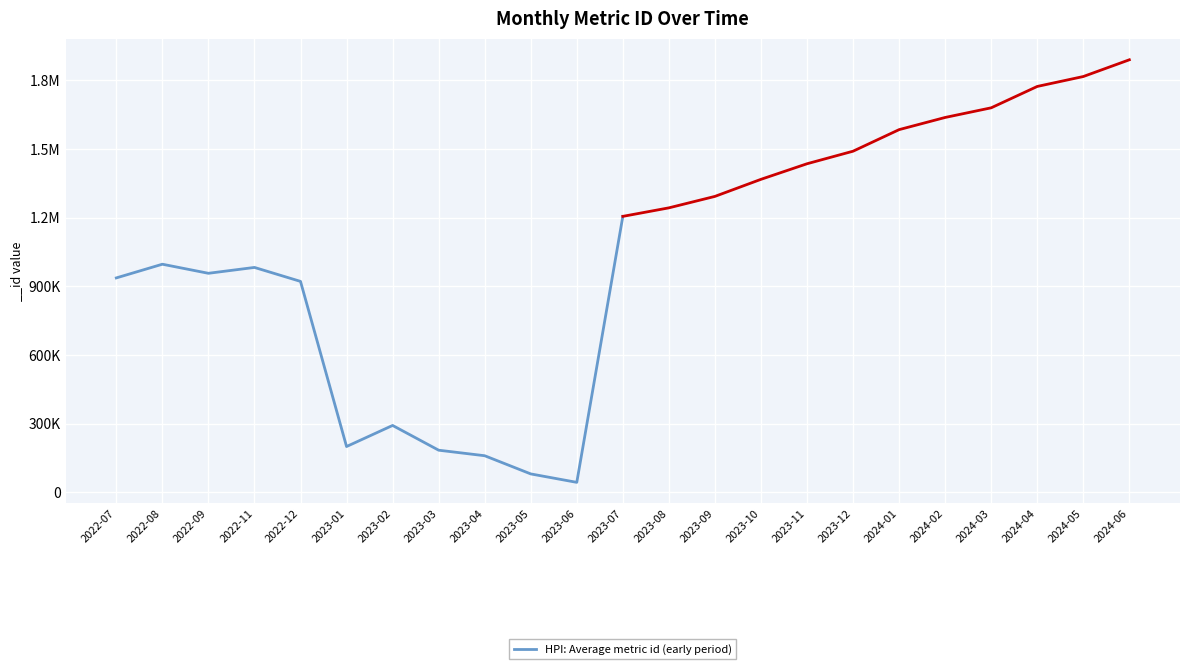

True or false: the data shows 921372 at 2022-12.

True